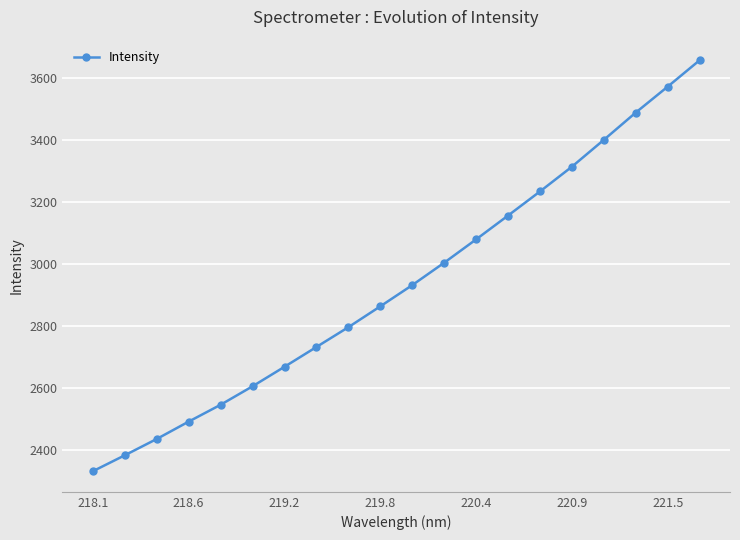

What is the average value?

2933.9